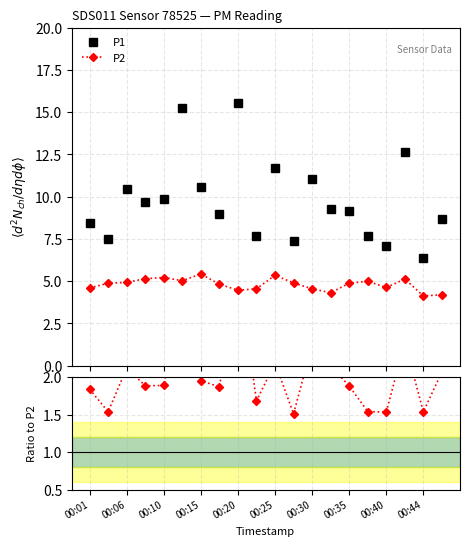

Which series has the largest range (max minus min)?

P1